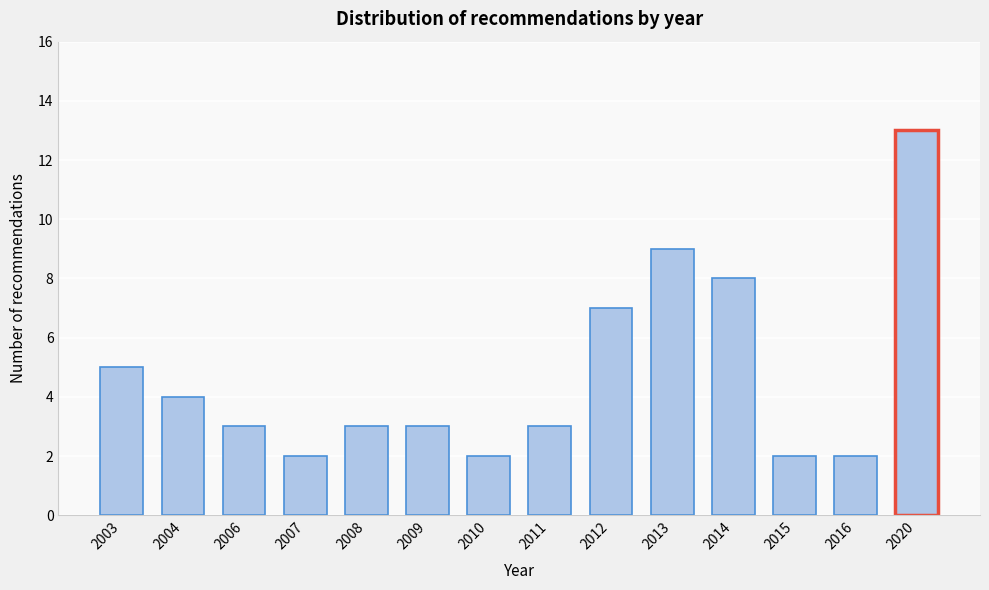

Reading left to right, extract all data points from this chart.

5	4	3	2	3	3	2	3	7	9	8	2	2	13